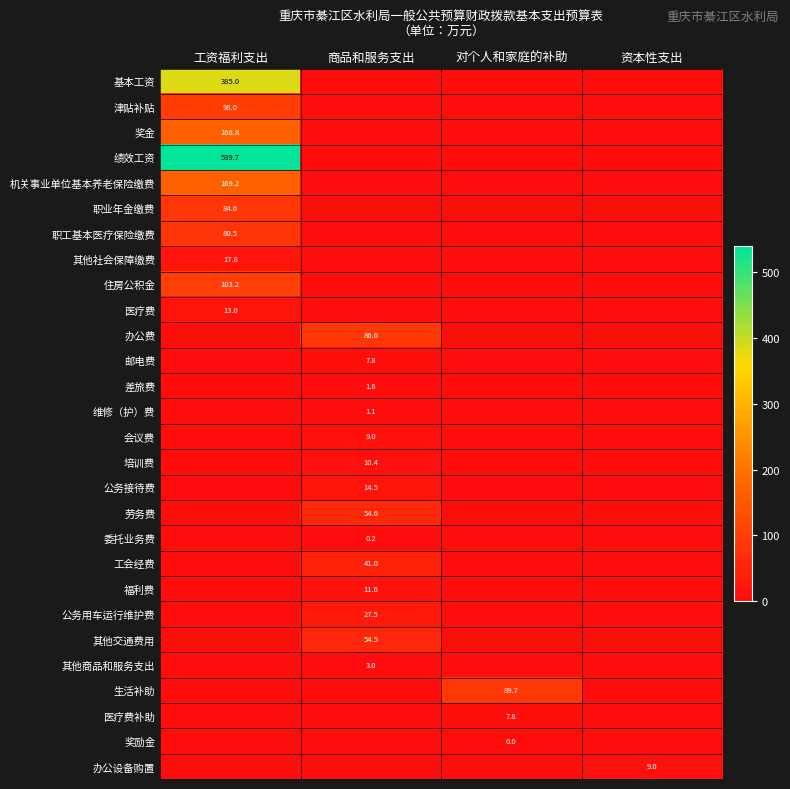

What is the greatest value displayed?

539.7